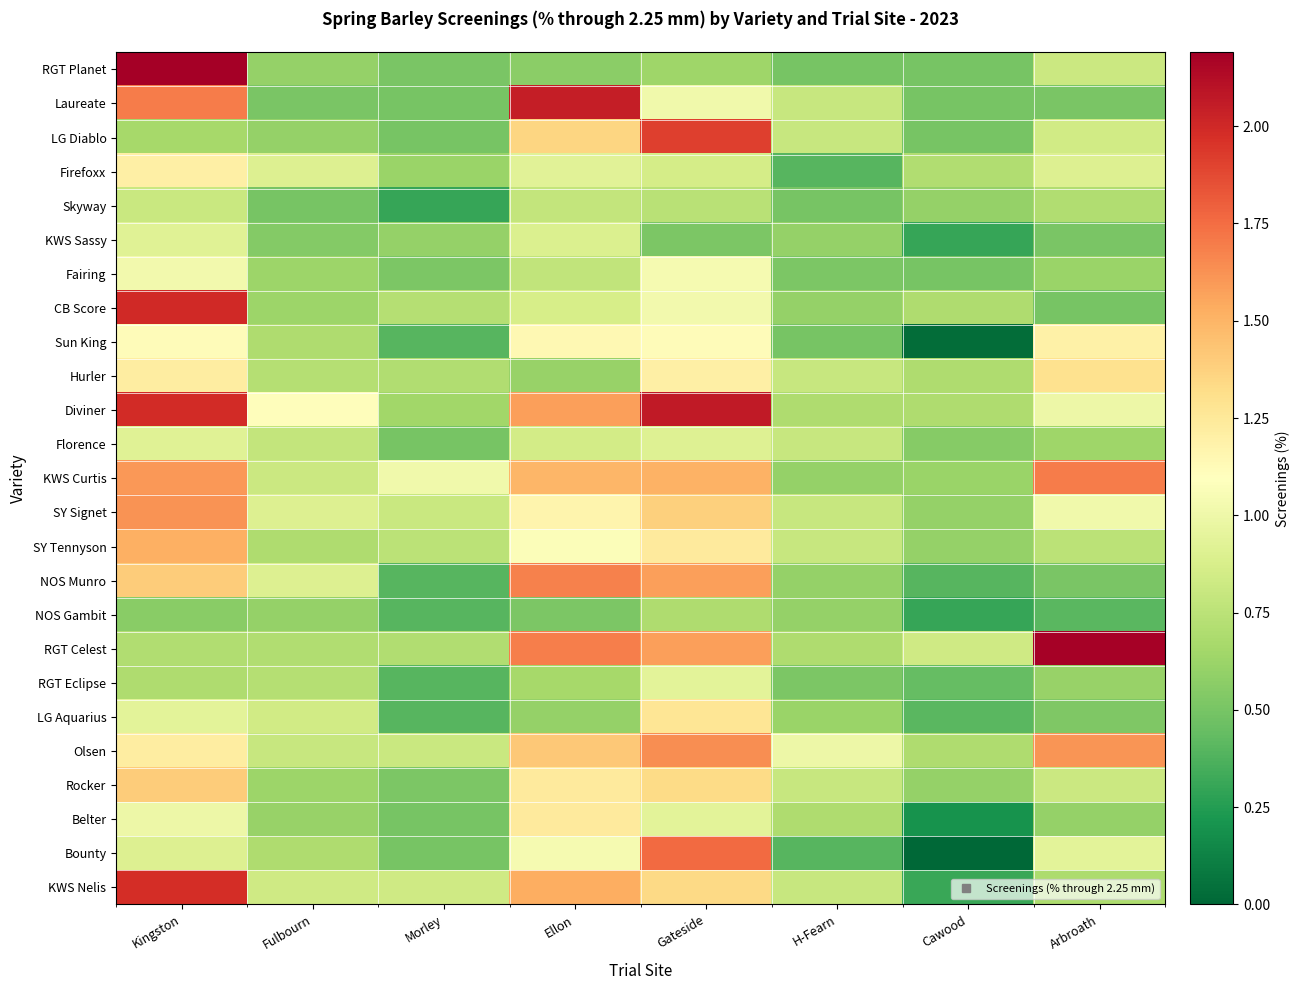

What is the maximum value shown in the chart?

2.2